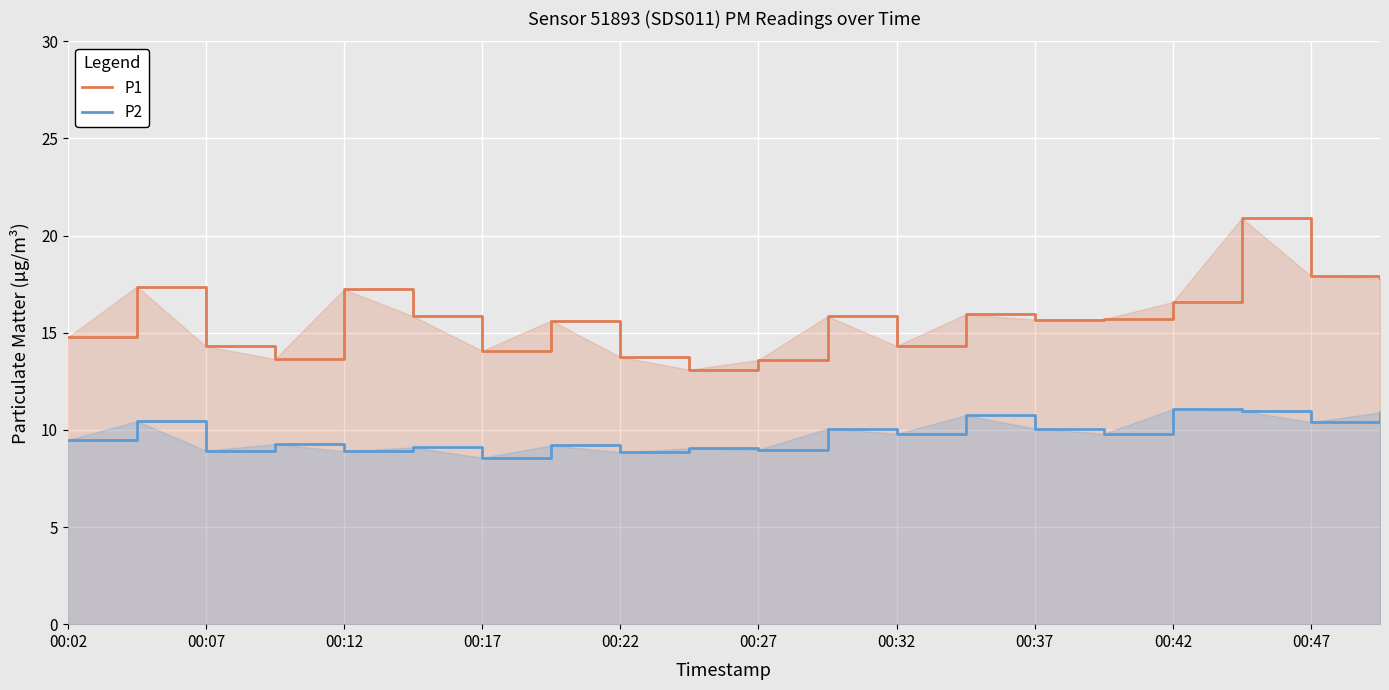

What is the difference between the maximum and minimum values in the P2 series?

2.5